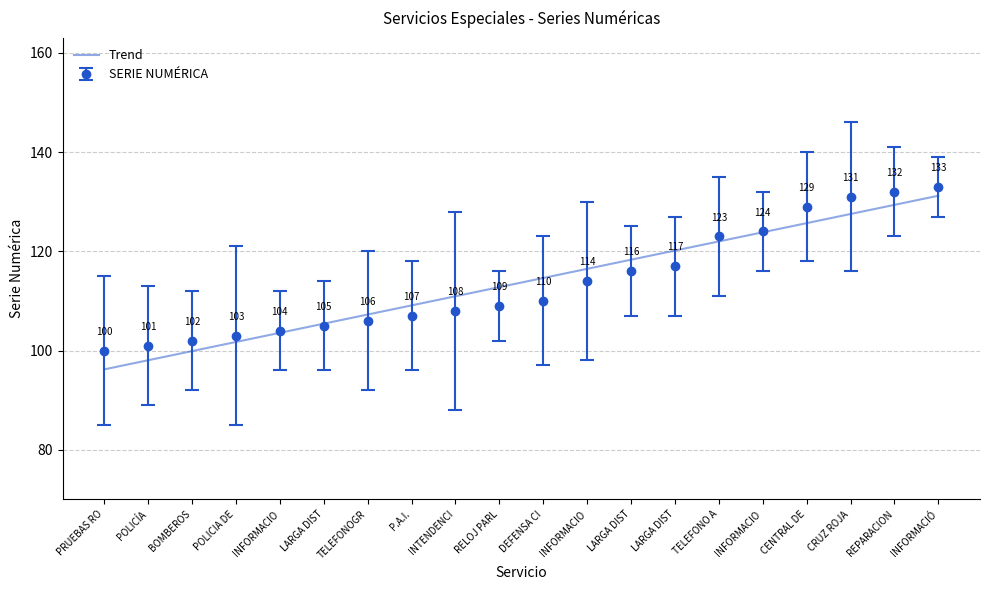

At which label does the data first exceed 110?

INFORMACIO